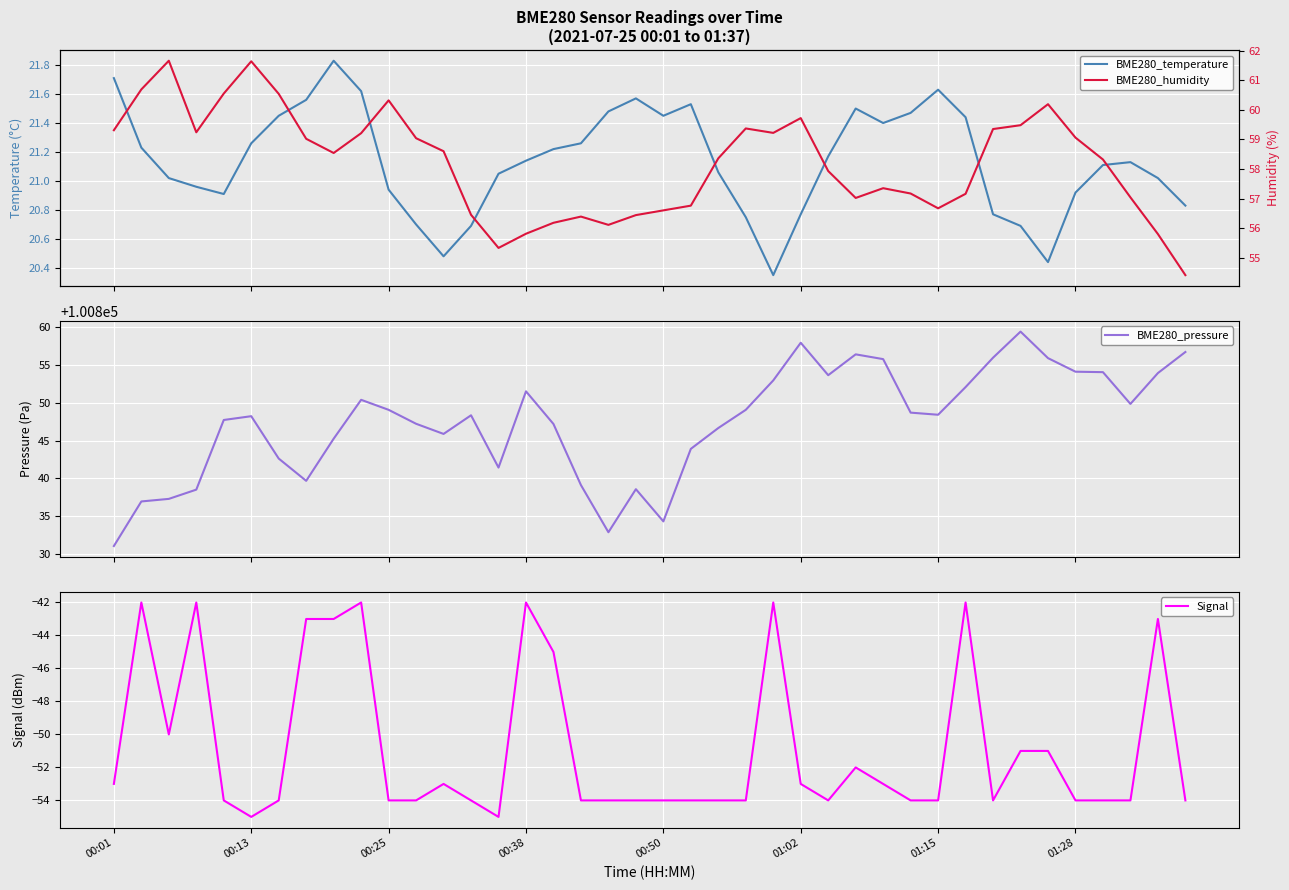

What are all the series names shown in the legend?

BME280_temperature, BME280_pressure, Signal, BME280_humidity